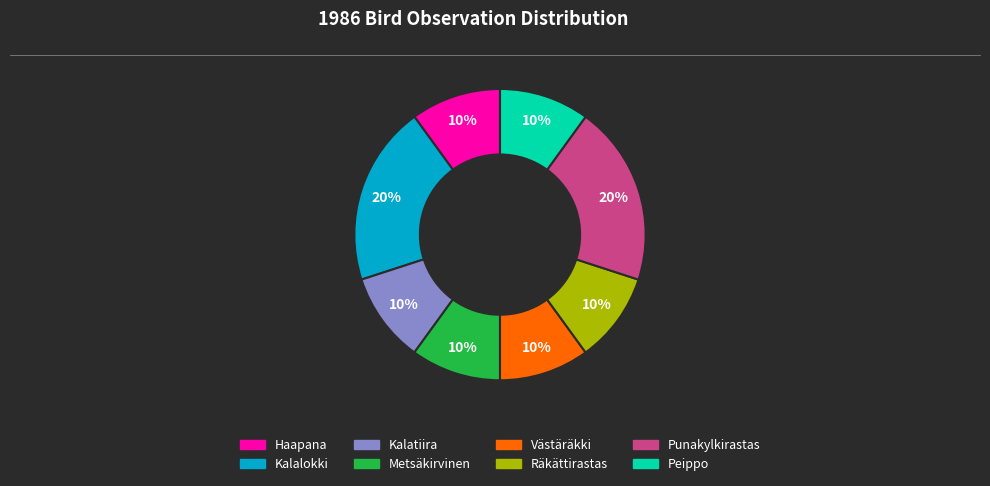

What percentage is the Metsäkirvinen slice, to the nearest percent?

10%